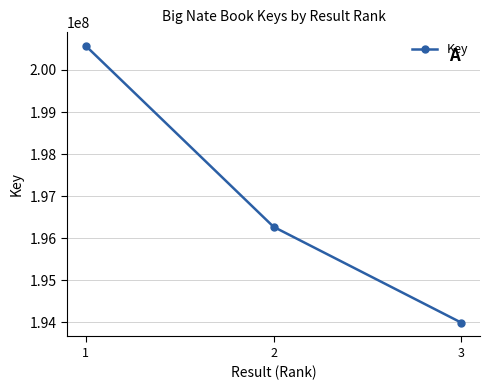

The value at 2 is 196271366. True or false?

True